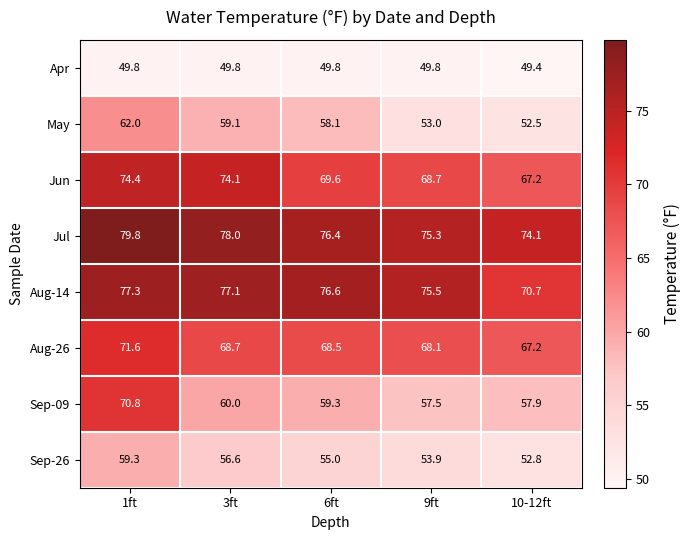

How many data points does each series have?

5